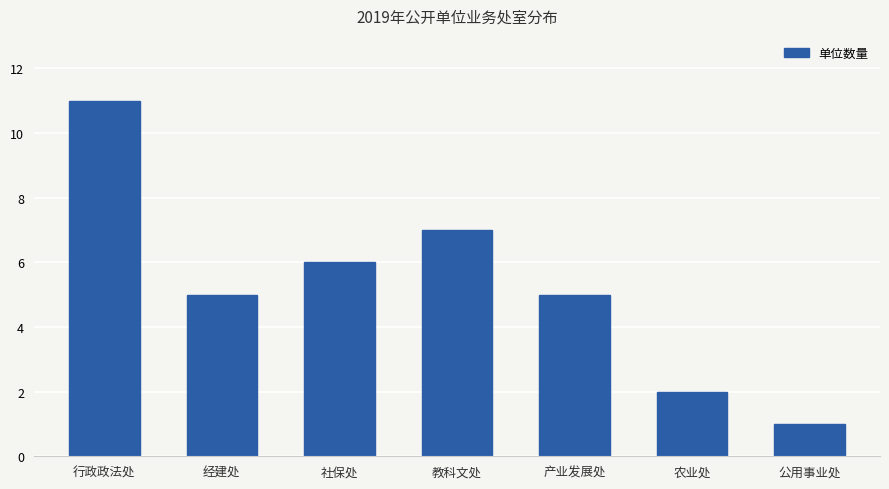

How many distinct data groups are displayed?

1